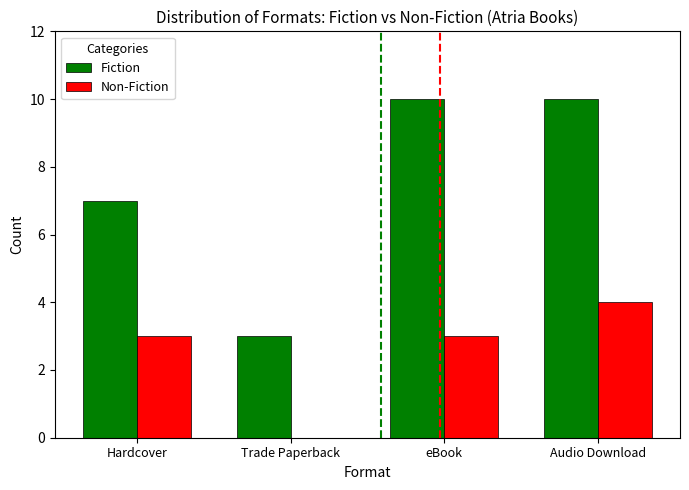

The value of Non-Fiction at Hardcover is 3. True or false?

True